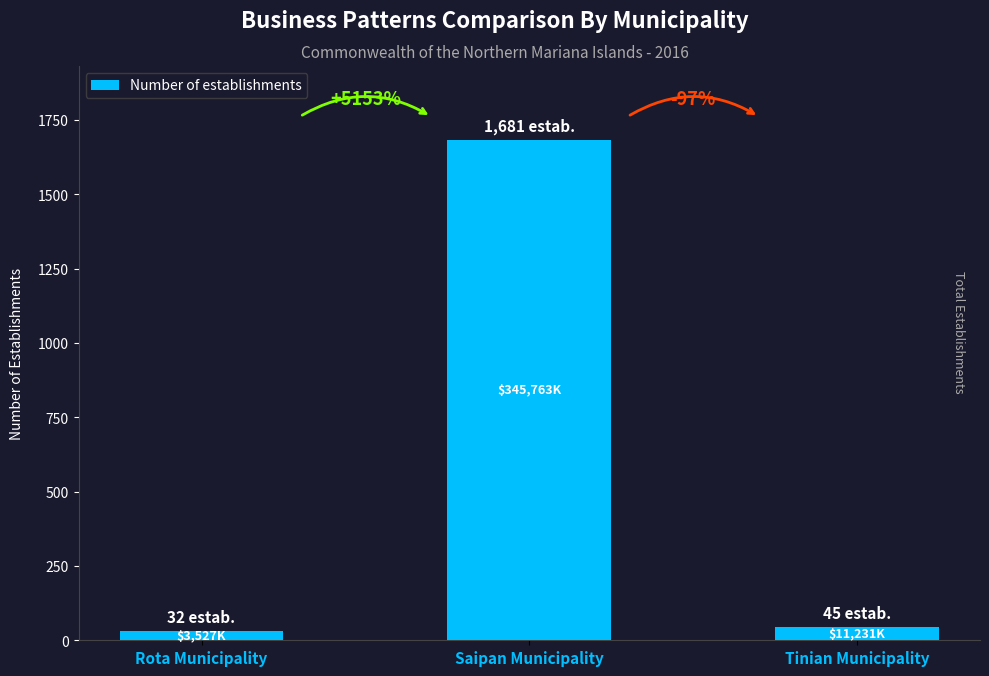

The value at Tinian Municipality is 28. True or false?

False